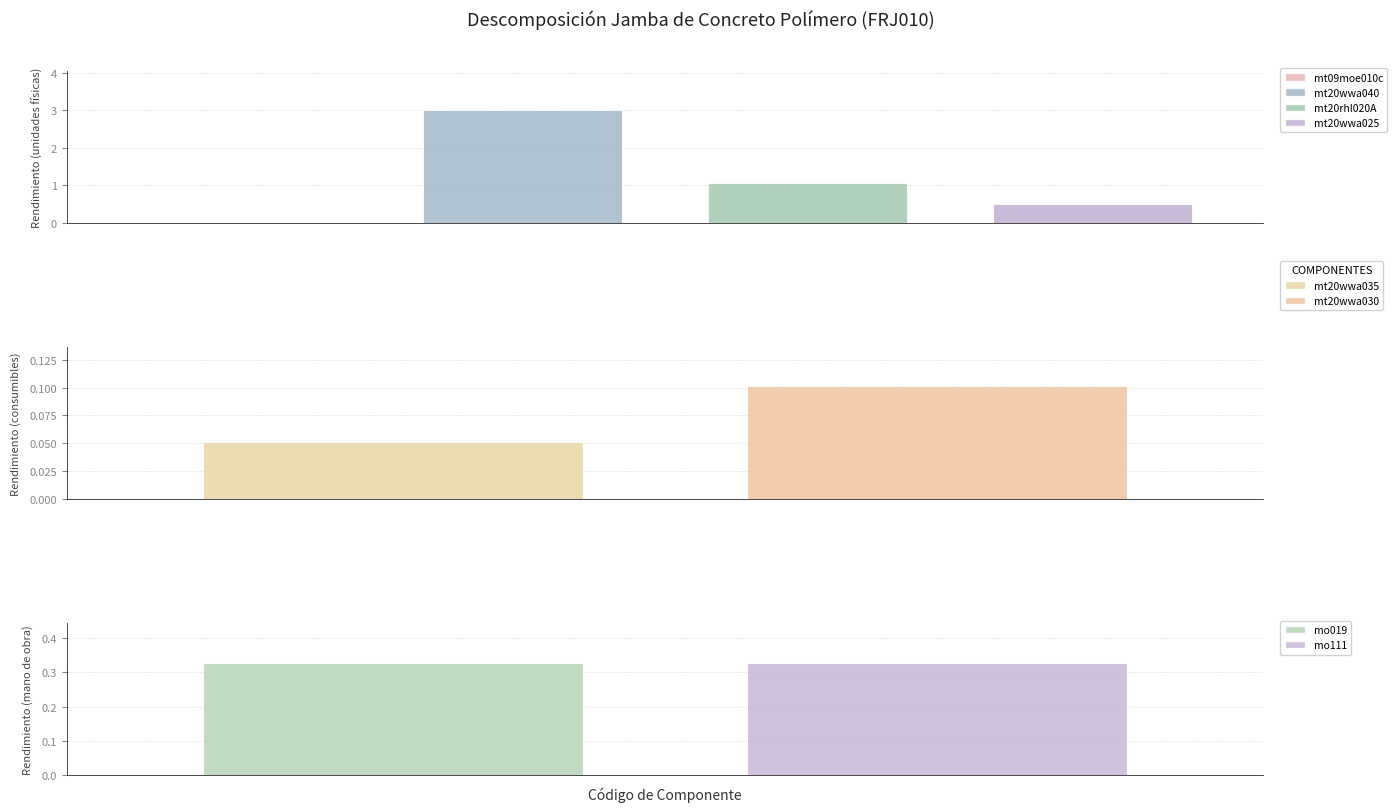

Which category has the highest value across all series?

mt20wwa040